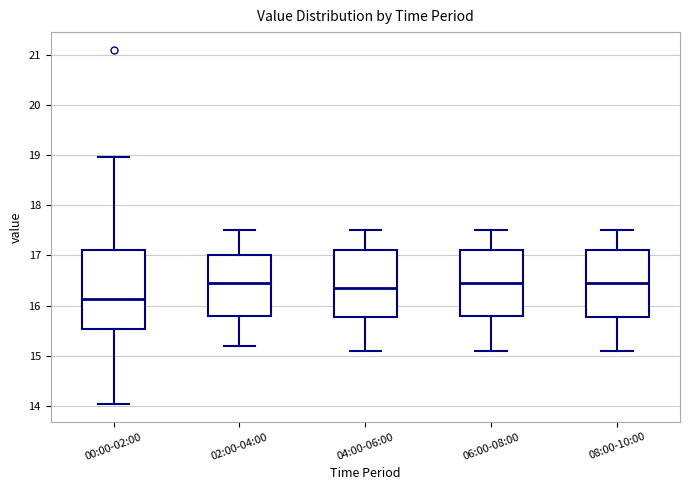

Reading left to right, transcribe this box plot: for each box, give where its median line is, the range the box spans, and where its two whiskers end, as read against the y-axis. The values are not printed on the chart, so give them approximately, as read against the axis.

00:00-02:00: median 16.1, box 15.5 to 17.1, whiskers 14.0 to 19.0
02:00-04:00: median 16.5, box 15.8 to 17.0, whiskers 15.2 to 17.5
04:00-06:00: median 16.4, box 15.8 to 17.1, whiskers 15.1 to 17.5
06:00-08:00: median 16.5, box 15.8 to 17.1, whiskers 15.1 to 17.5
08:00-10:00: median 16.5, box 15.8 to 17.1, whiskers 15.1 to 17.5